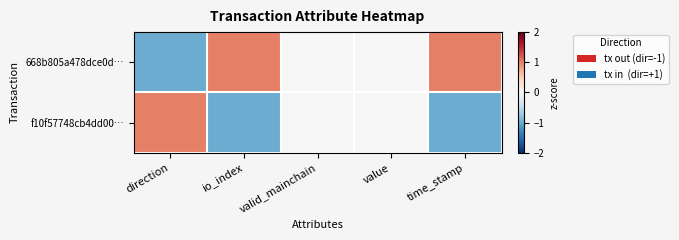

What is the smallest value displayed?

-1